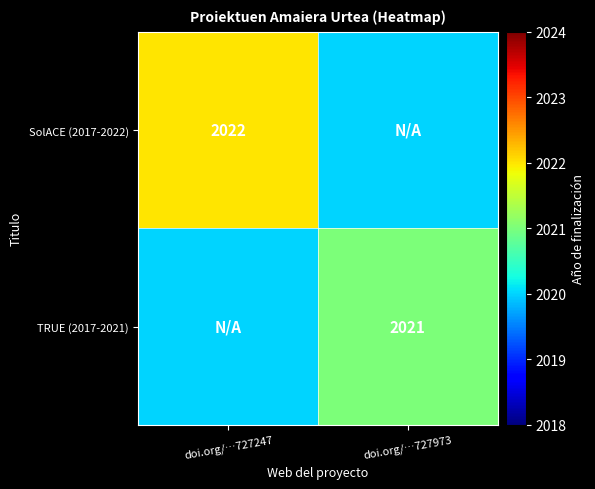

Between doi.org/…727247 and doi.org/…727973, which is larger?

doi.org/…727247